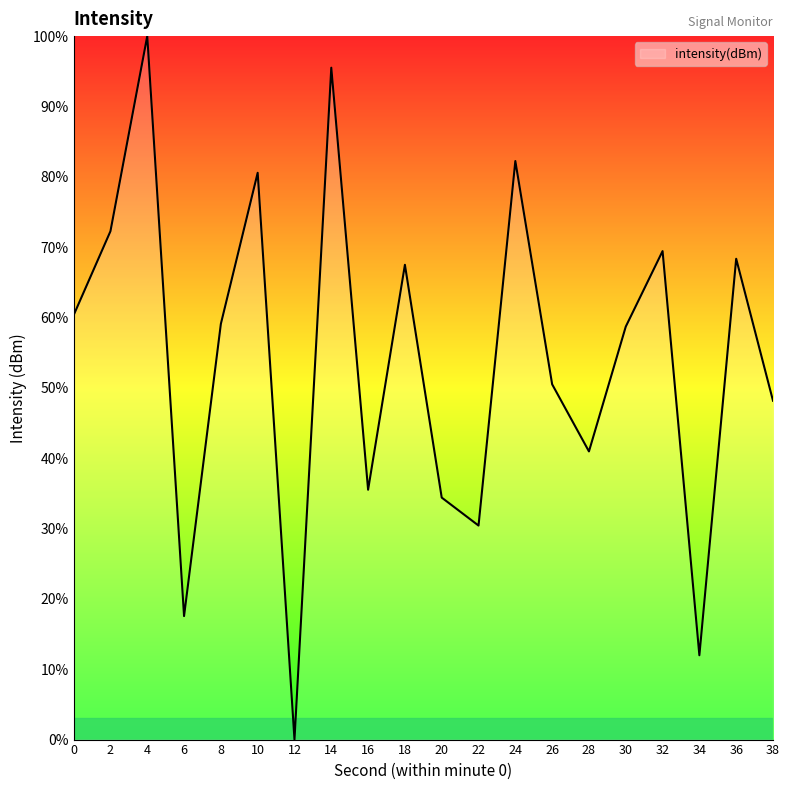

What is the ratio of the value at 10 to the value at 16?

2.3